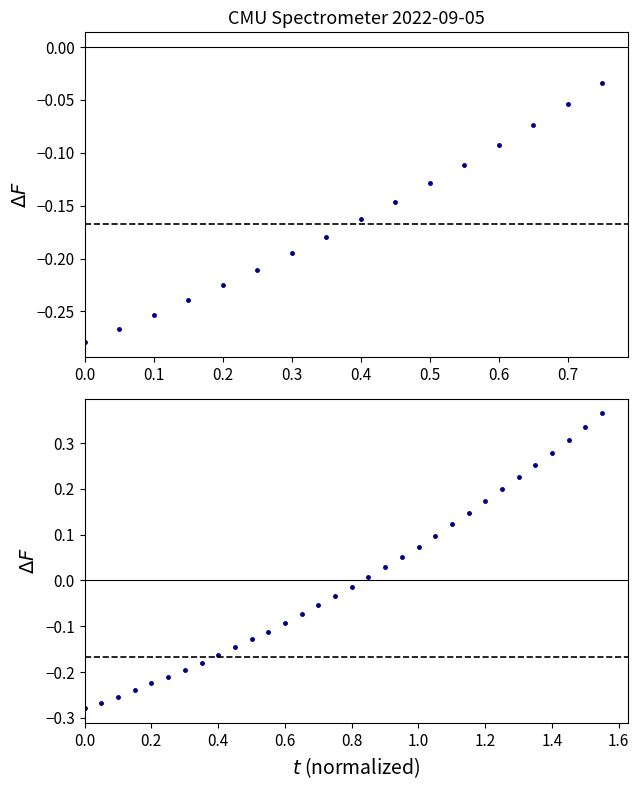

Reading left to right, transcribe all the data shown in this chart.

-0.3	-0.3	-0.3	-0.2	-0.2	-0.2	-0.2	-0.2	-0.2	-0.1	-0.1	-0.1	-0.1	-0.1	-0.1	-0.0	-0.0	0.0	0.0	0.1	0.1	0.1	0.1	0.1	0.2	0.2	0.2	0.3	0.3	0.3	0.3	0.4